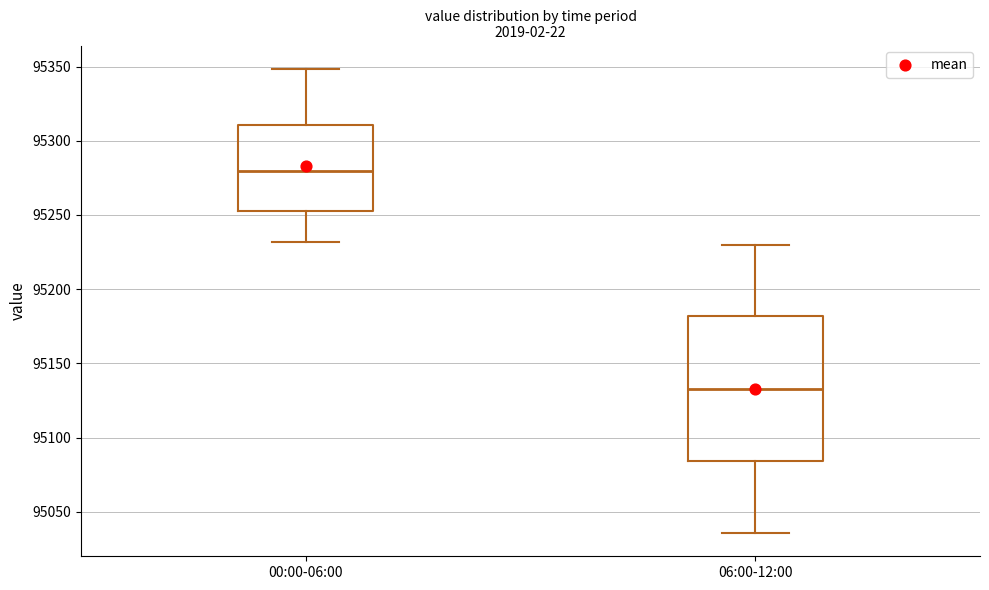

Which box's median line is the highest?

00:00-06:00